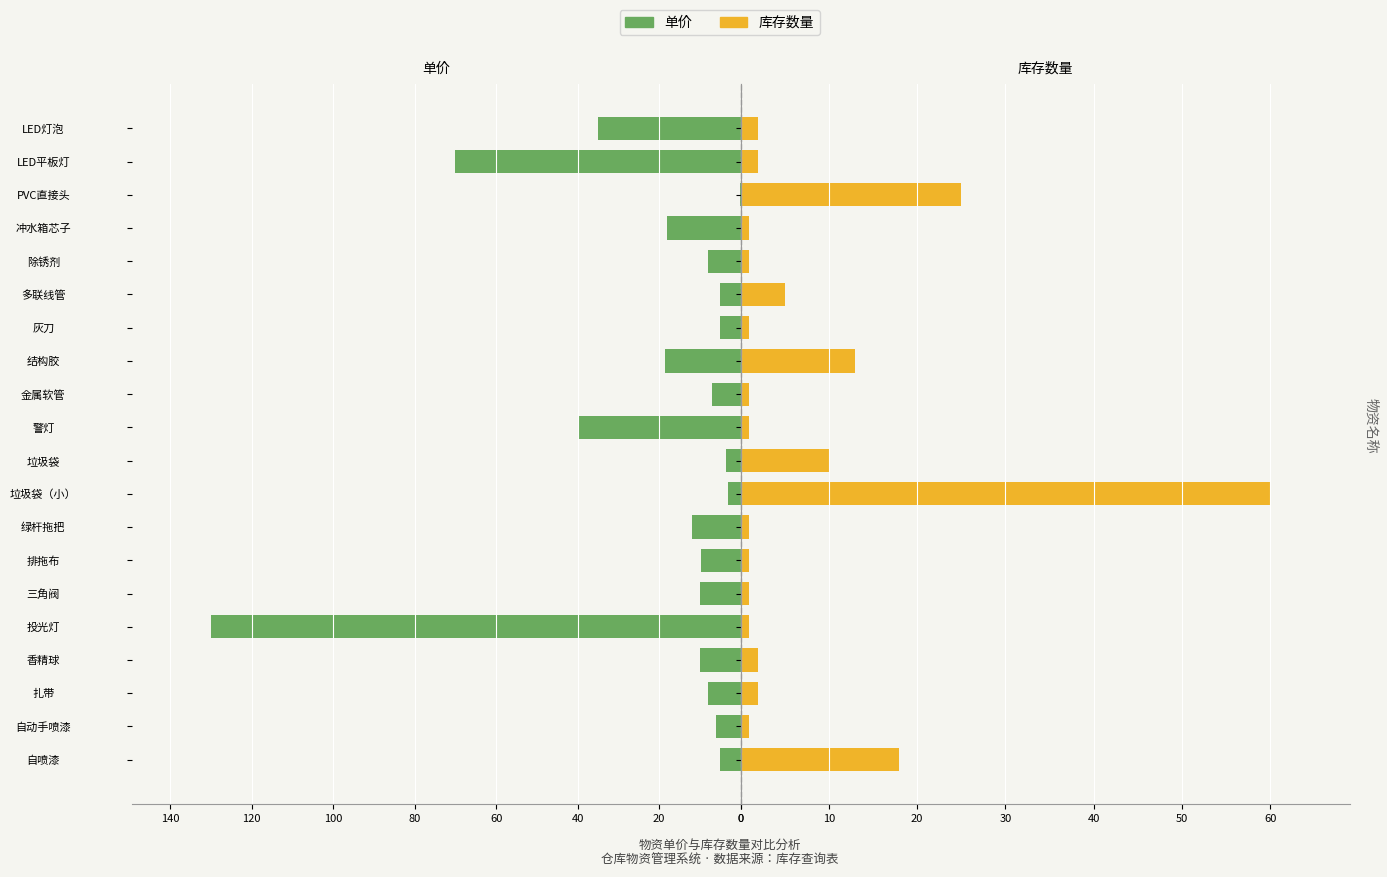

Is it true that 库存数量 equals 2.0 at LED平板灯?

True